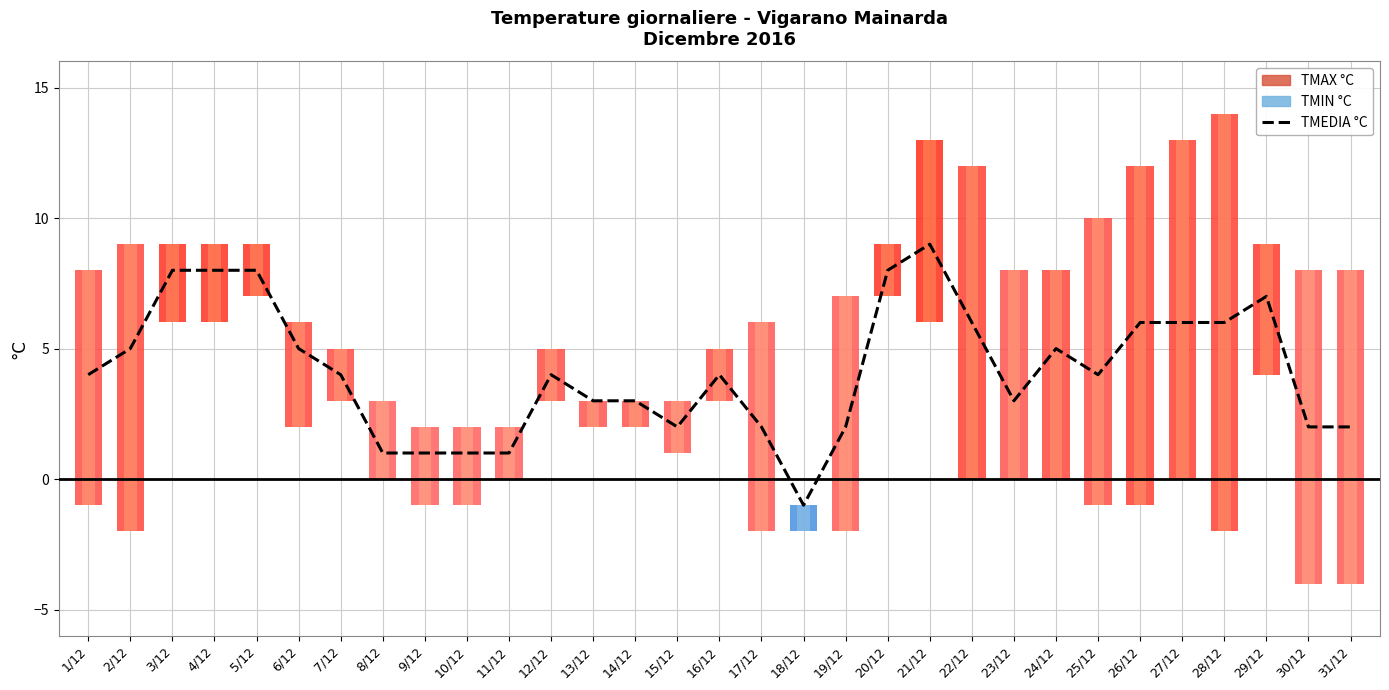

Rank the categories by value from lowest to highest.

18/12, 8/12, 9/12, 10/12, 11/12, 15/12, 17/12, 19/12, 30/12, 31/12, 13/12, 14/12, 23/12, 1/12, 7/12, 12/12, 16/12, 25/12, 2/12, 6/12, 24/12, 22/12, 26/12, 27/12, 28/12, 29/12, 3/12, 4/12, 5/12, 20/12, 21/12